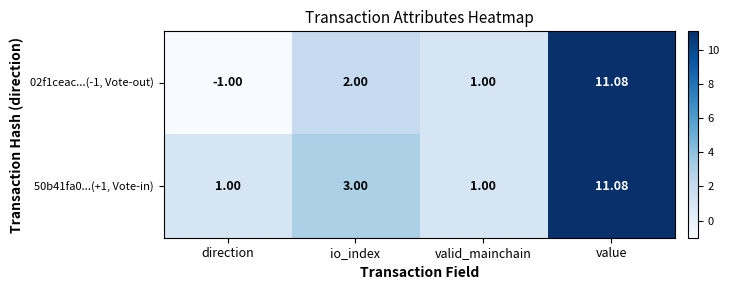

Which label corresponds to the largest value in the chart?

value